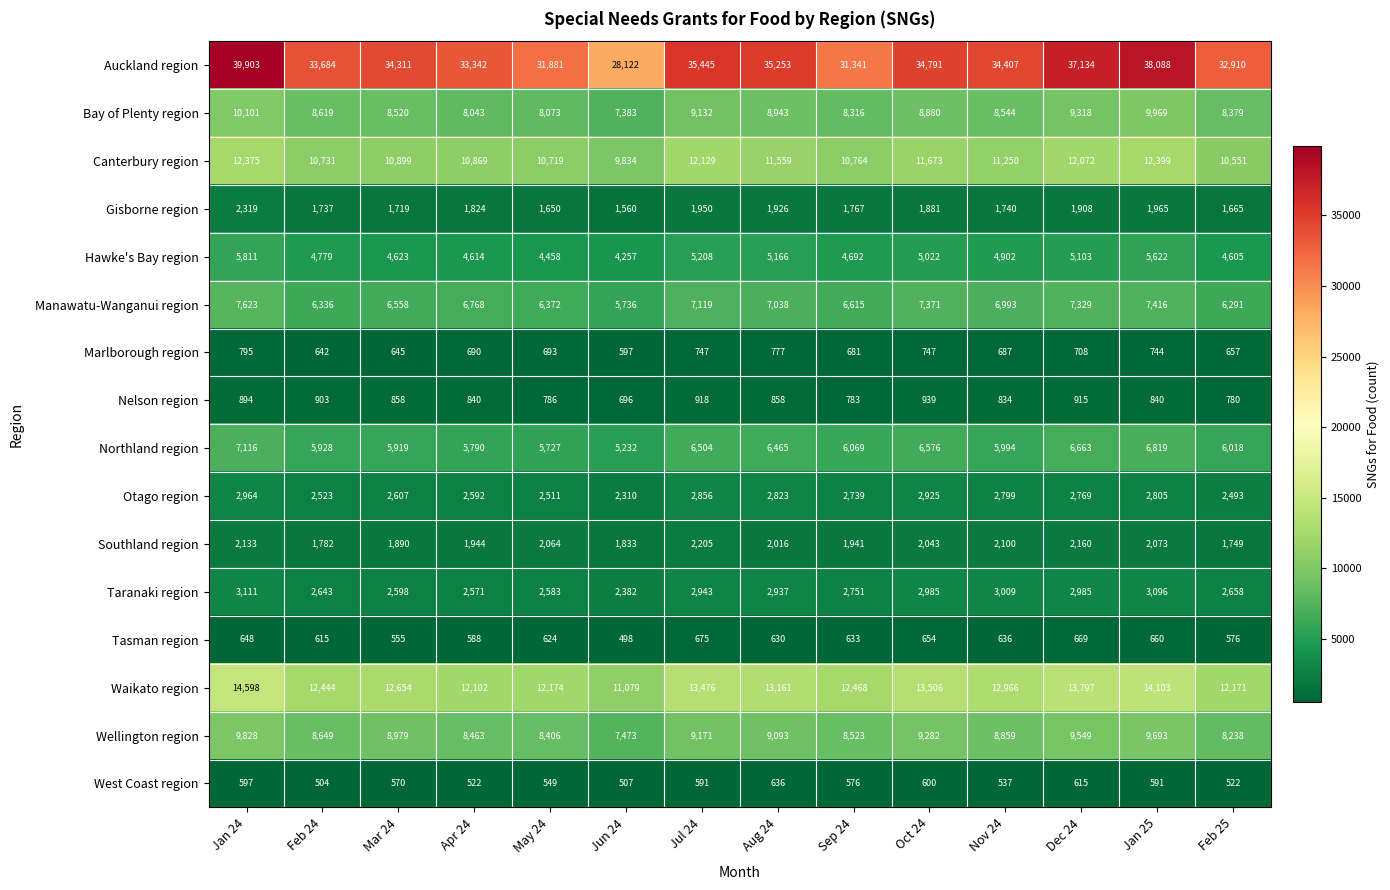

What is the spread (max minus min) of values at Feb 24?

33180